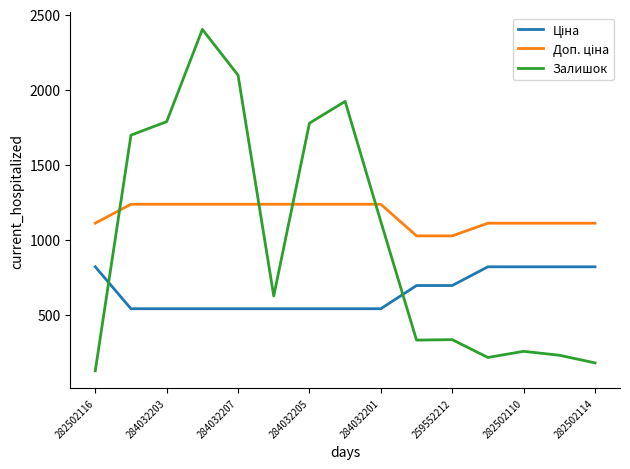

What is the minimum value shown in the chart?

125.0